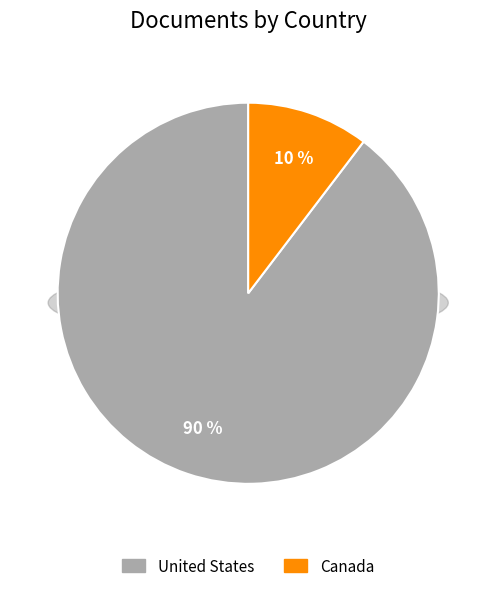

Does United States represent more than half of the total?

Yes